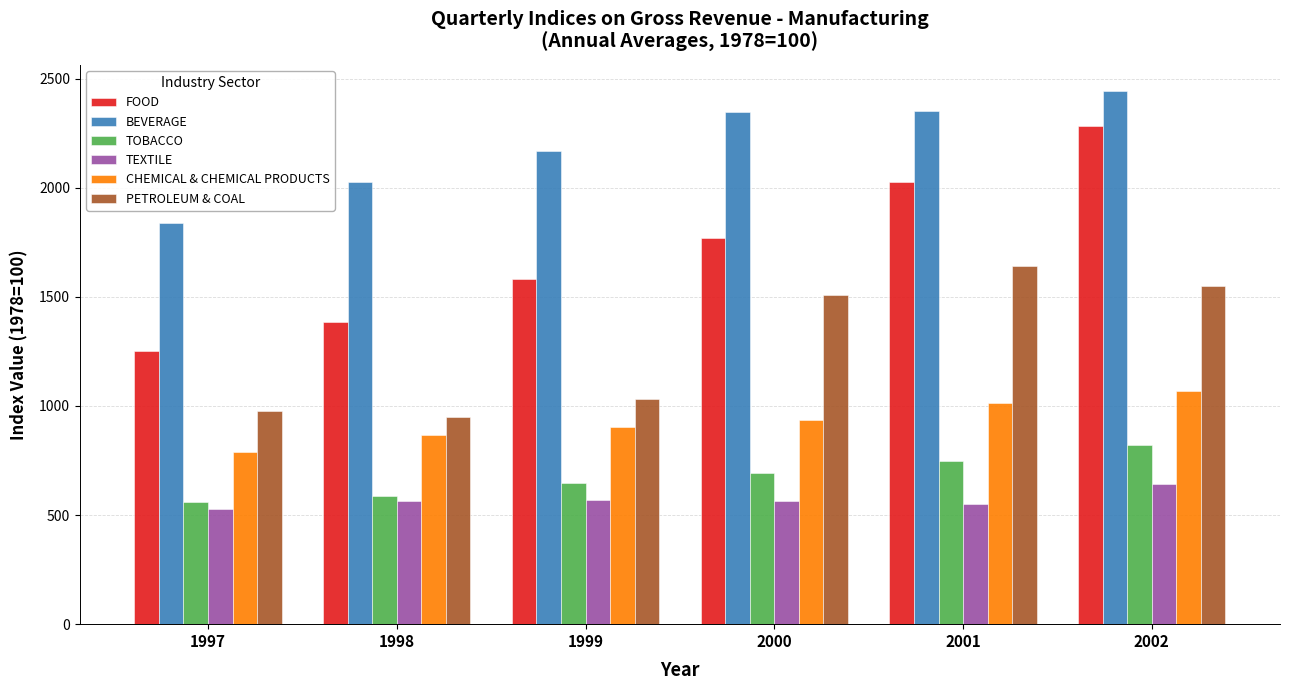

Which series has the largest total across all categories?

BEVERAGE